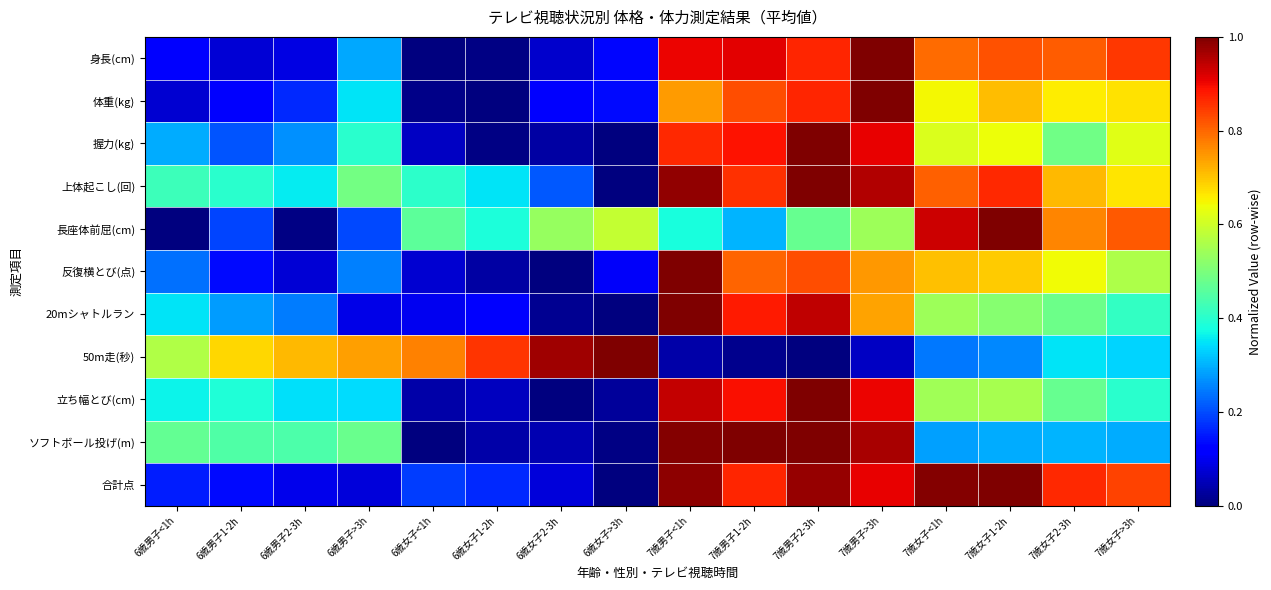

List the series in order of their peak value, highest first.

身長(cm), 体重(kg), 握力(kg), 上体起こし(回), 長座体前屈(cm), 反復横とび(点), 20mシャトルラン, 50m走(秒), 立ち幅とび(cm), ソフトボール投げ(m), 合計点